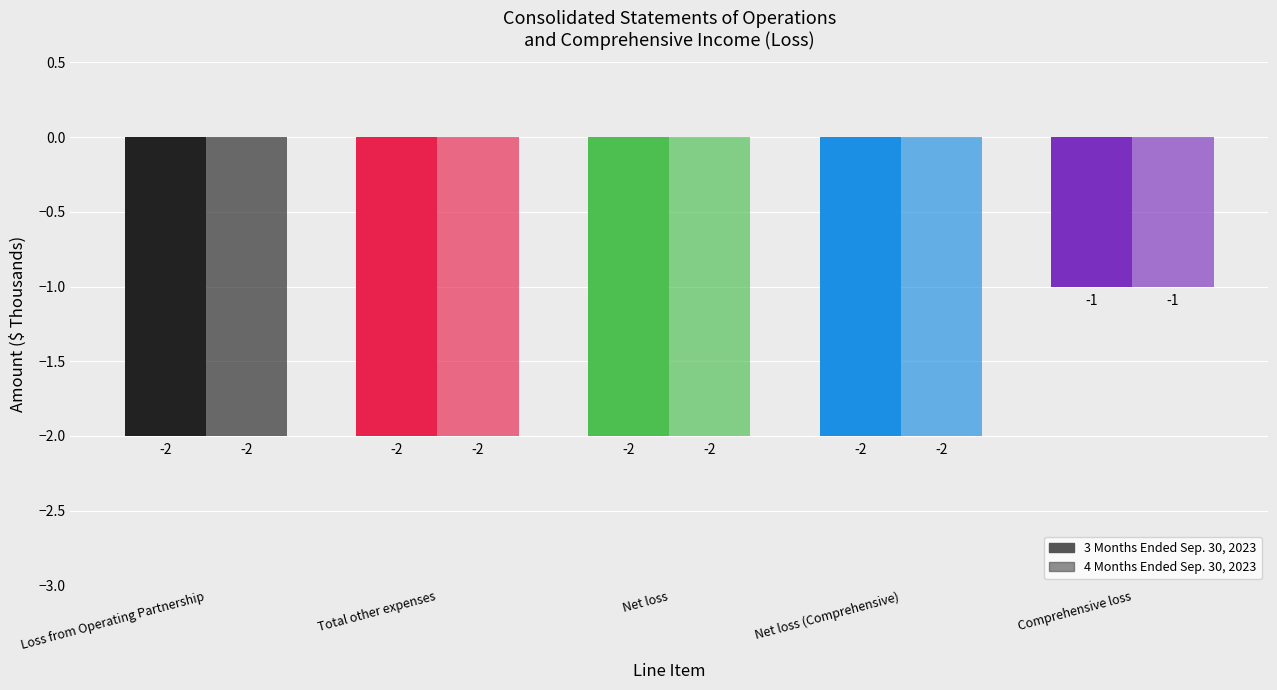

How many bars are there in each group?

2